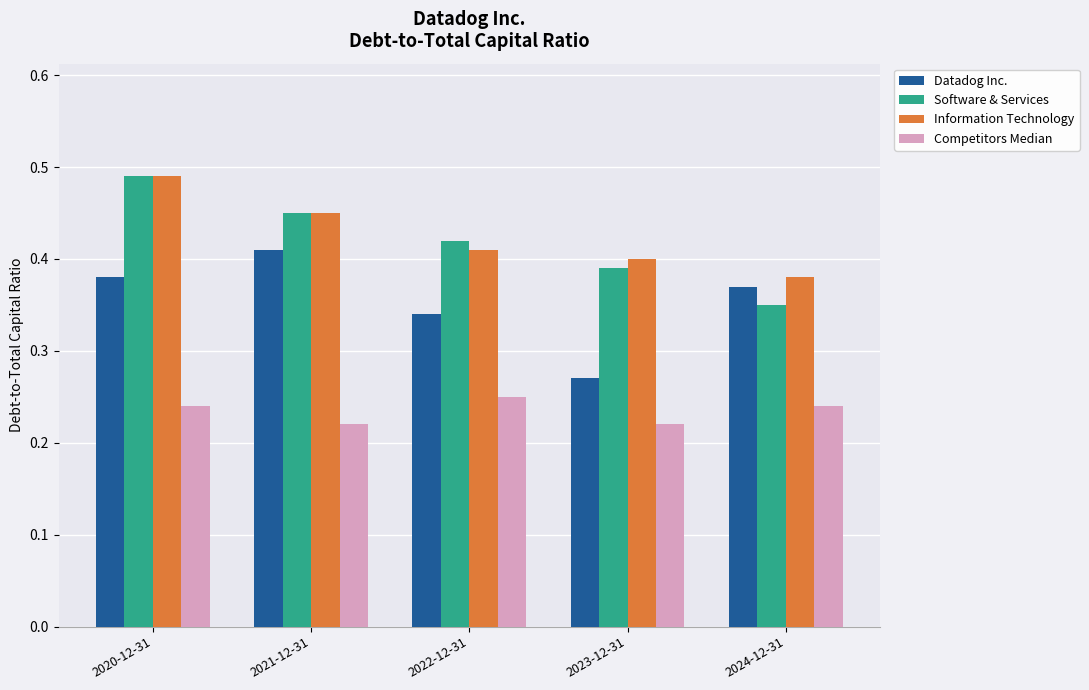

How many Software & Services values are between 0 and 1?

5